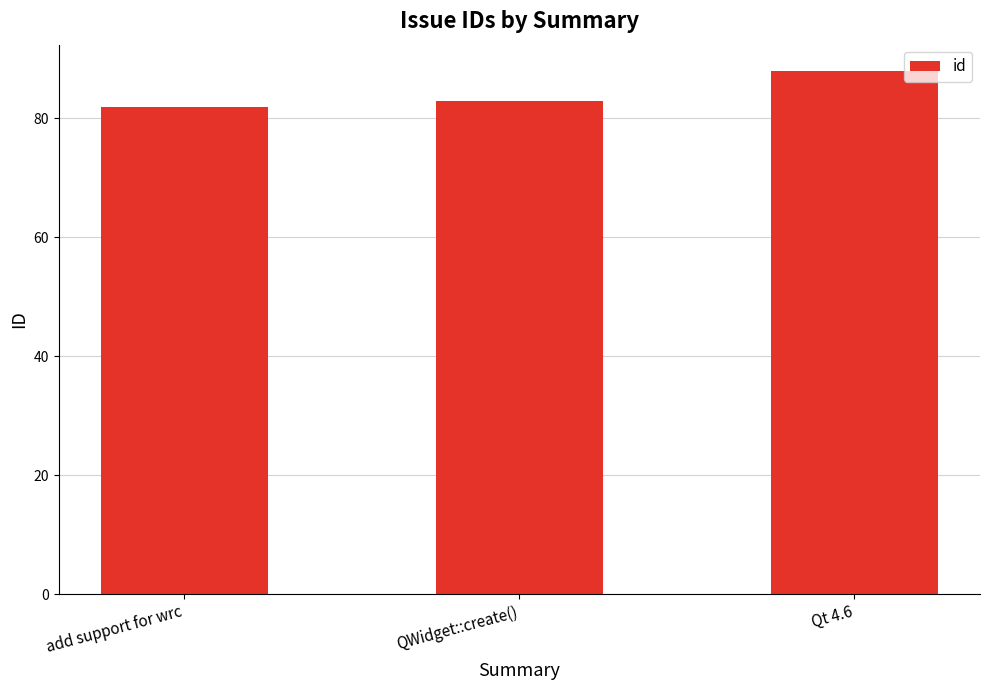

Rank the categories by value from highest to lowest.

Qt 4.6, QWidget::create(), add support for wrc